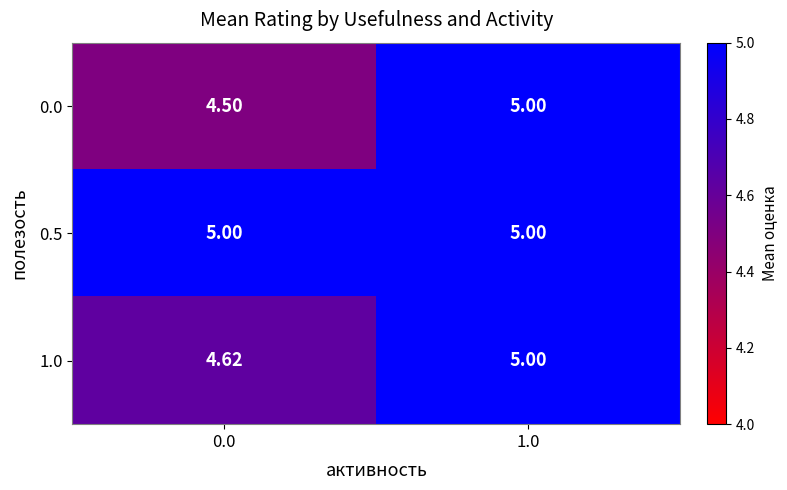

Is the value of 0.5 at 1.0 greater than the value of 0.0 at 0.0?

Yes